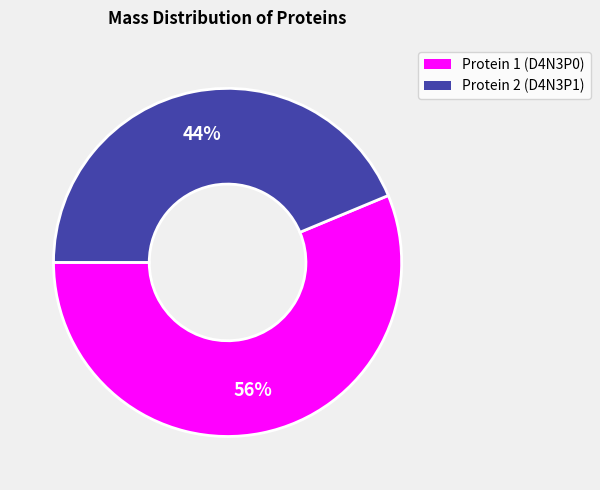

Is there a majority slice in this chart?

Yes